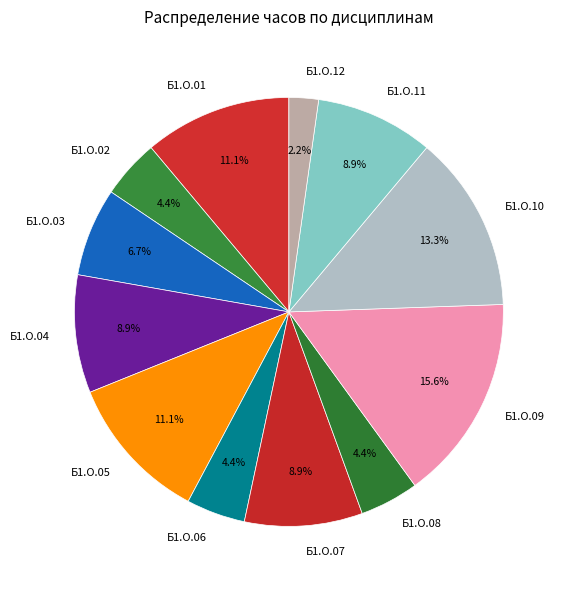

How many segments does this pie chart have?

12